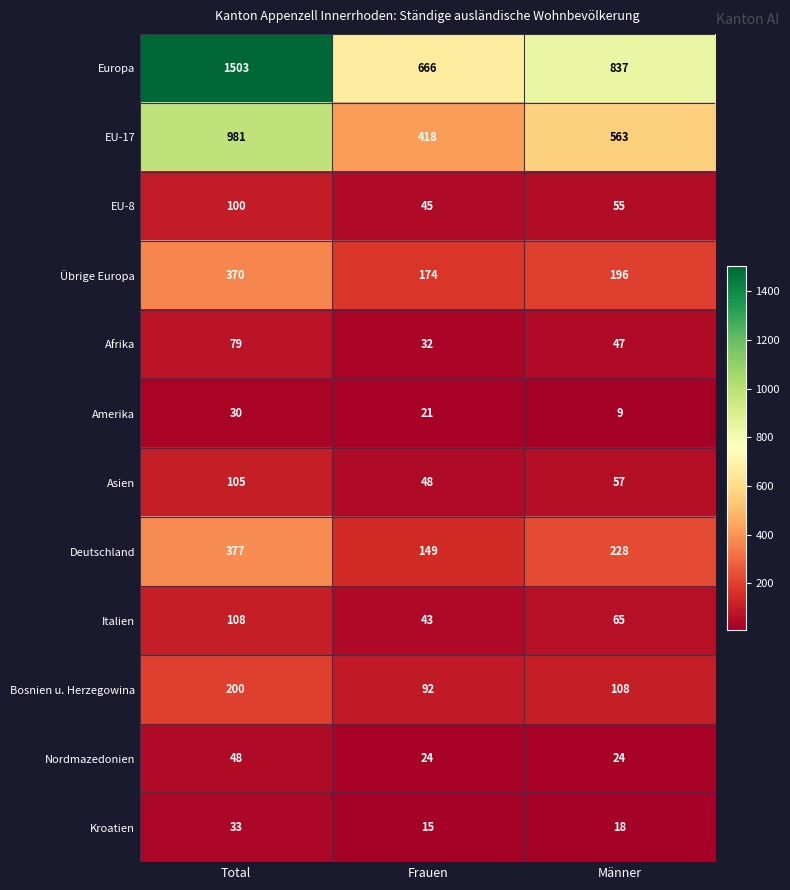

What is the approximate value of Amerika at Männer, to the nearest 10?

10